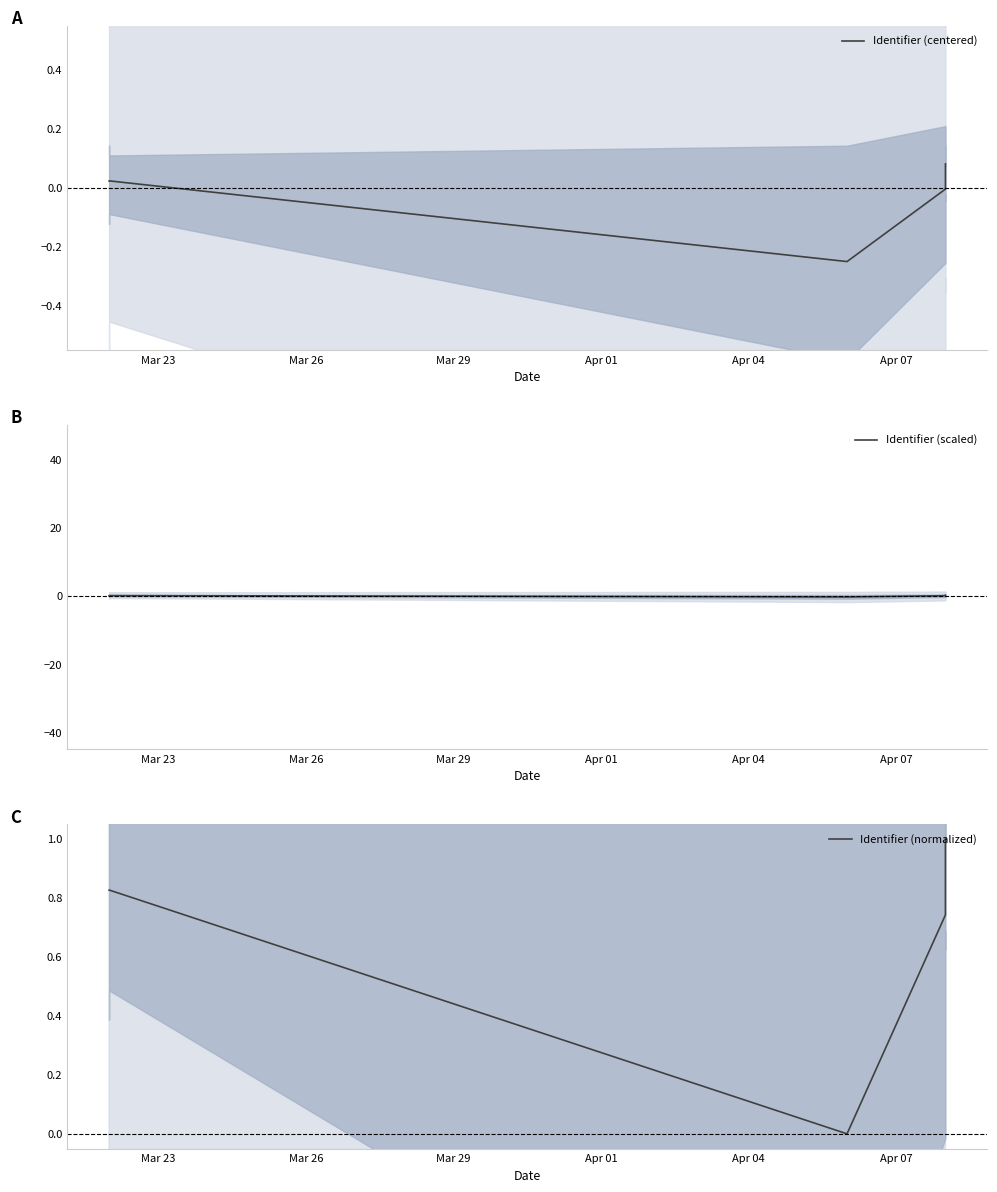

The value of Identifier (normalized) at Mar 29 is -0.6. True or false?

False